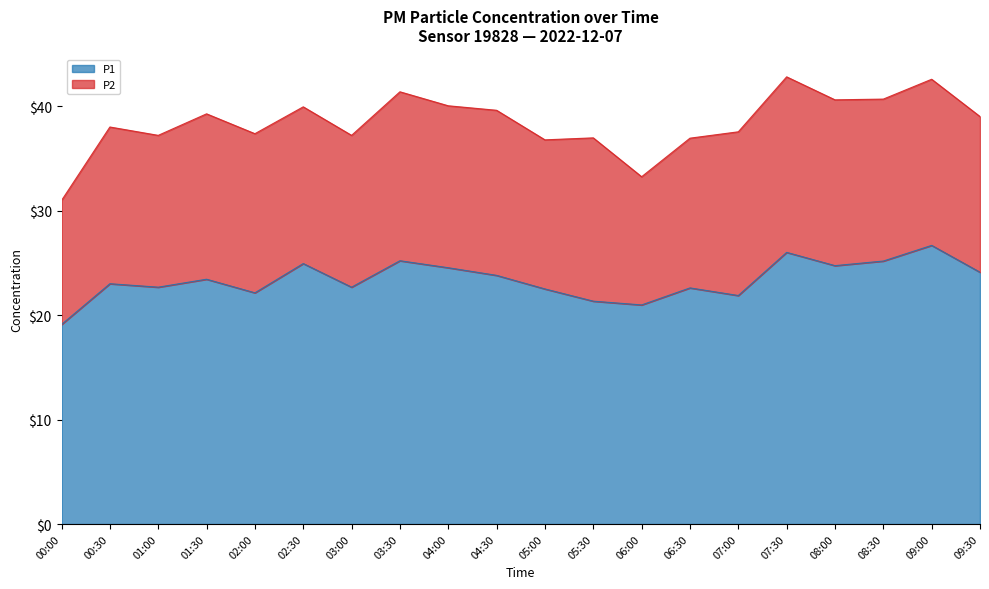

At which category does the data reach its first local valley?

01:00